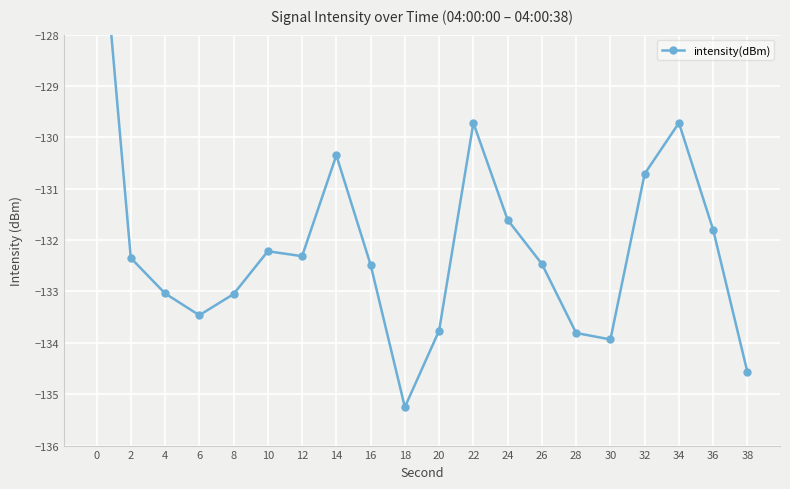

The chart shows a value of -132.5 at 26. True or false?

True